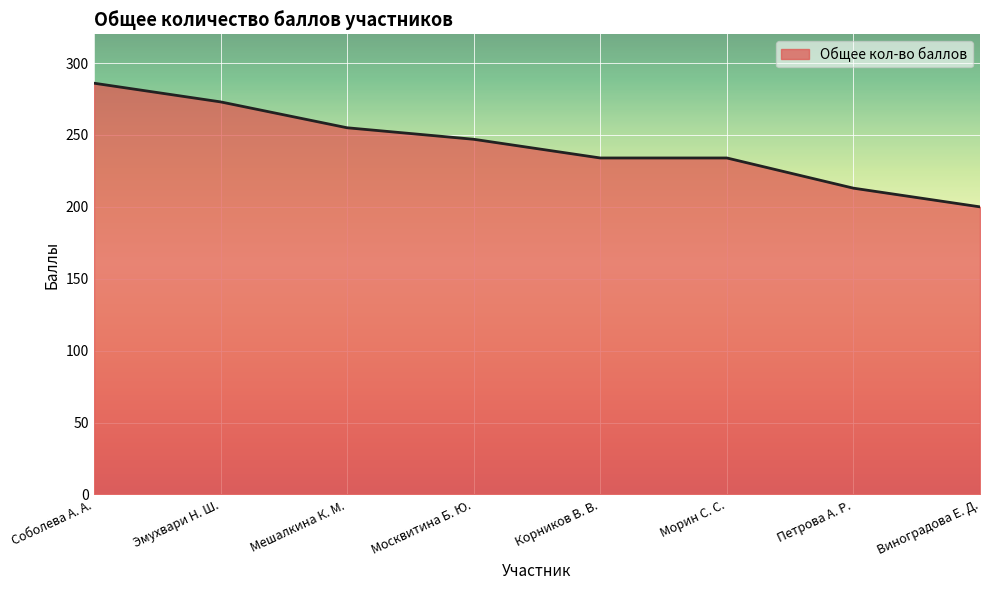

What is the sum of all values?

1942